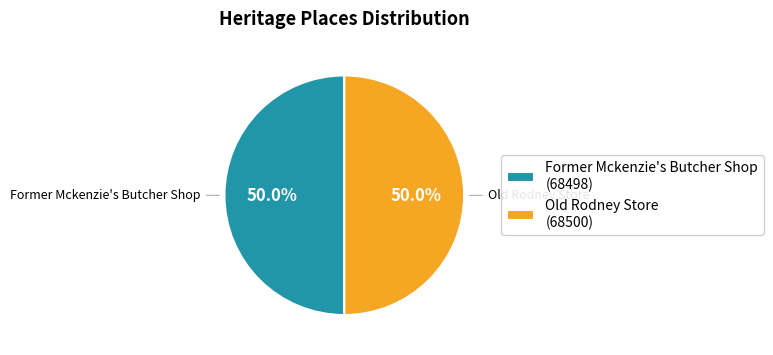

What percentage is NOT represented by Old Rodney Store (68500)?

50.0%